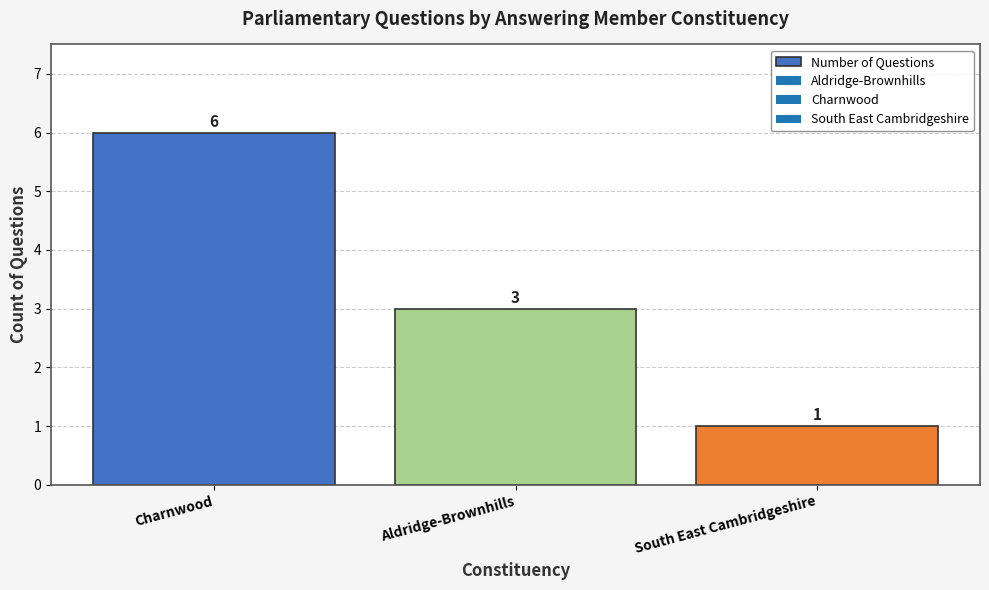

What is the label of the 2nd bar from the left?

Aldridge-Brownhills